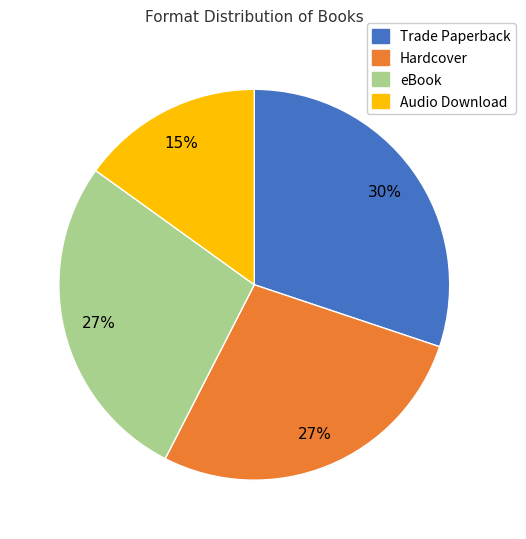

To the nearest percent, what portion does Trade Paperback represent?

30%